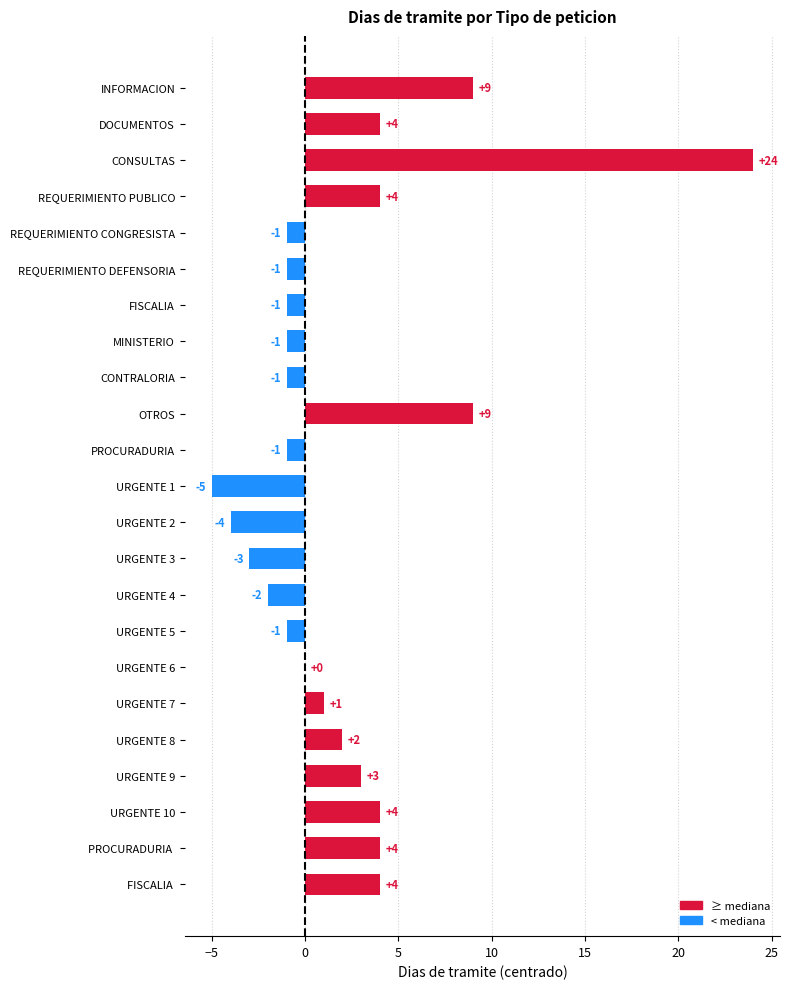

Reading bottom to top, transcribe all the data shown in this chart.

FISCALIA =4	PROCURADURIA =4	URGENTE 10=4	URGENTE 9=3	URGENTE 8=2	URGENTE 7=1	URGENTE 6=0	URGENTE 5=-1	URGENTE 4=-2	URGENTE 3=-3	URGENTE 2=-4	URGENTE 1=-5	PROCURADURIA=-1	OTROS=9	CONTRALORIA=-1	MINISTERIO=-1	FISCALIA=-1	REQUERIMIENTO DEFENSORIA=-1	REQUERIMIENTO CONGRESISTA=-1	REQUERIMIENTO PUBLICO=4	CONSULTAS=24	DOCUMENTOS=4	INFORMACION=9